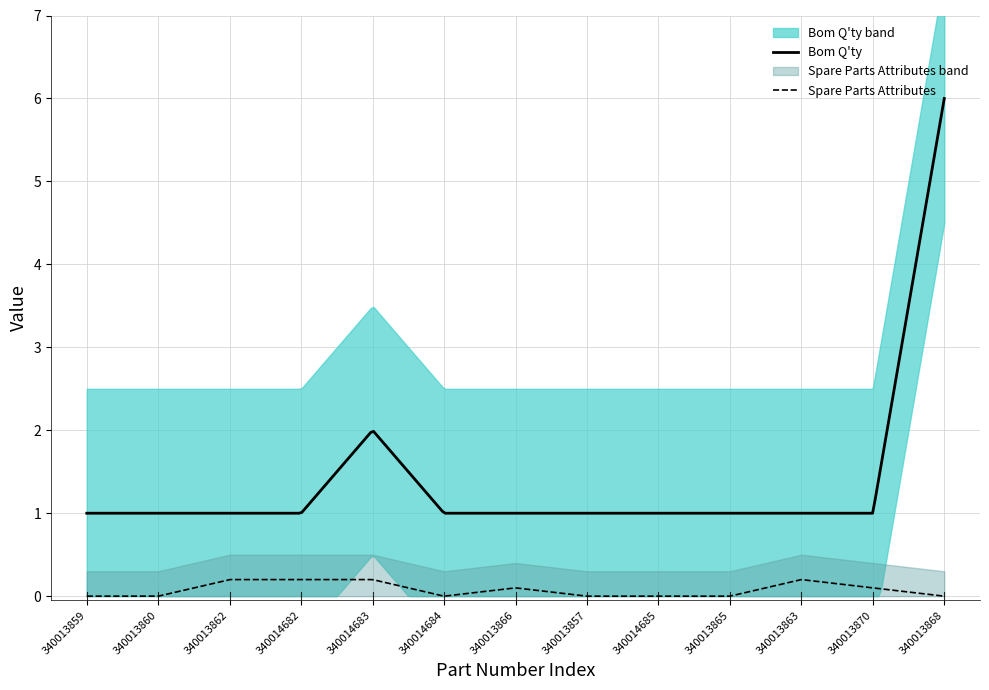

What is the average value of the Bom Q'ty series?

1.3